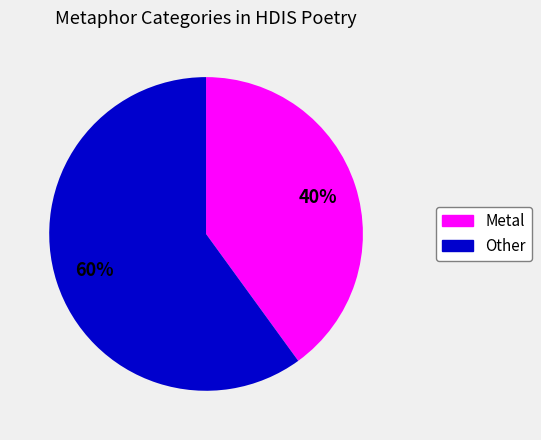

Does any single category account for the majority?

Yes